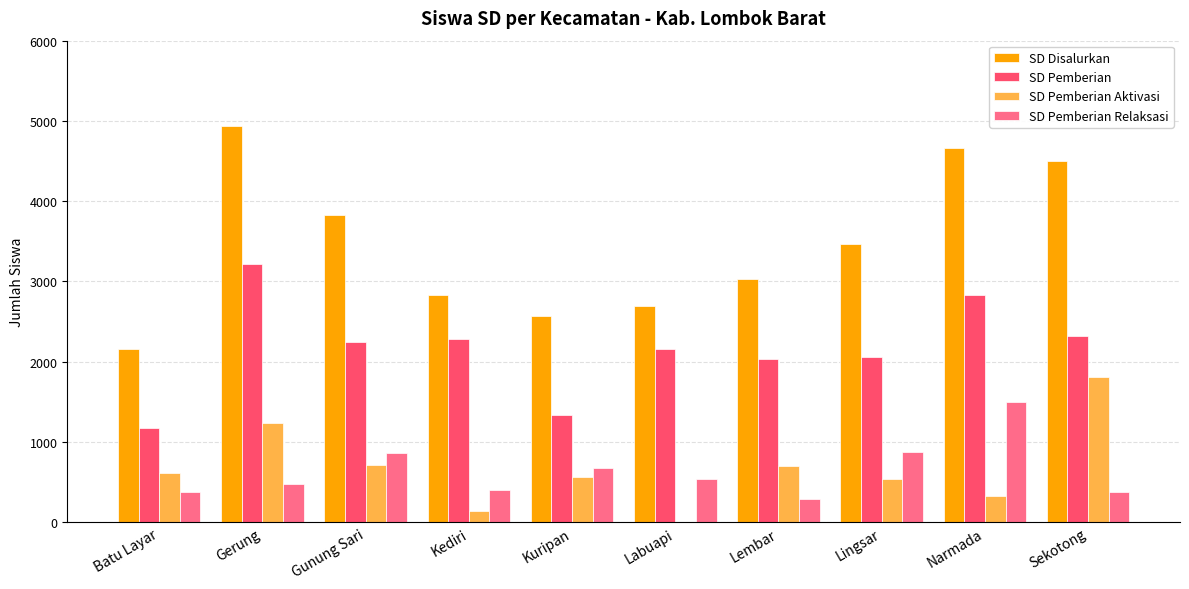

What are all the series names shown in the legend?

SD Disalurkan, SD Pemberian, SD Pemberian Aktivasi, SD Pemberian Relaksasi